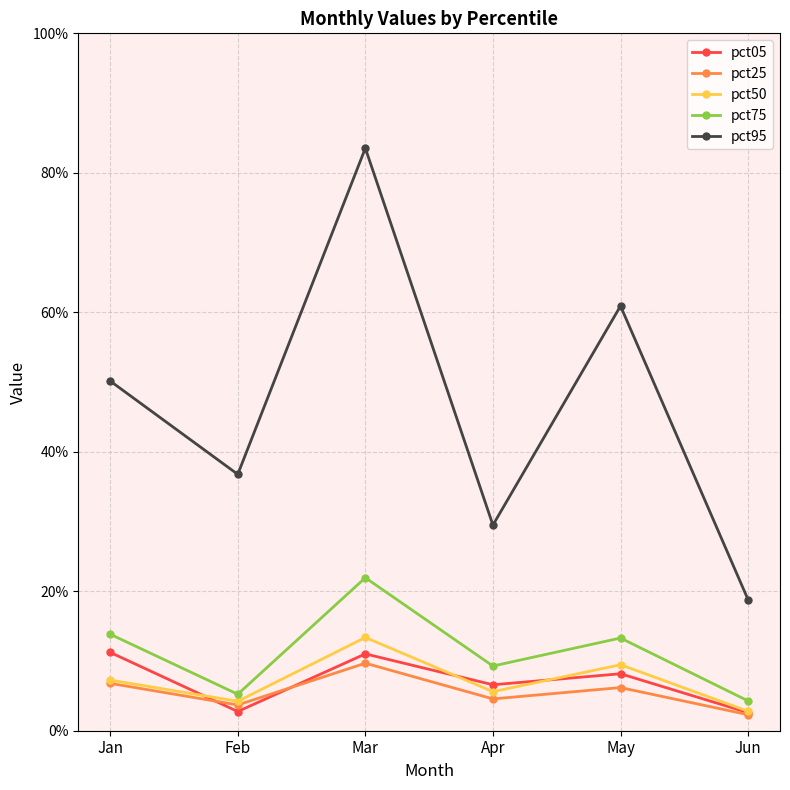

What is the difference between the pct75 values at Jun and Apr?

0.1